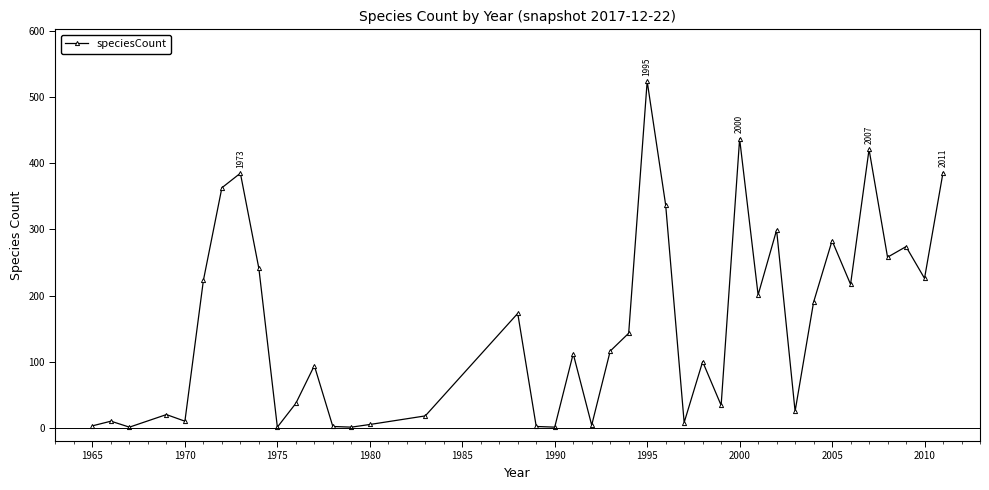

What is the difference between the maximum and second lowest values?

523